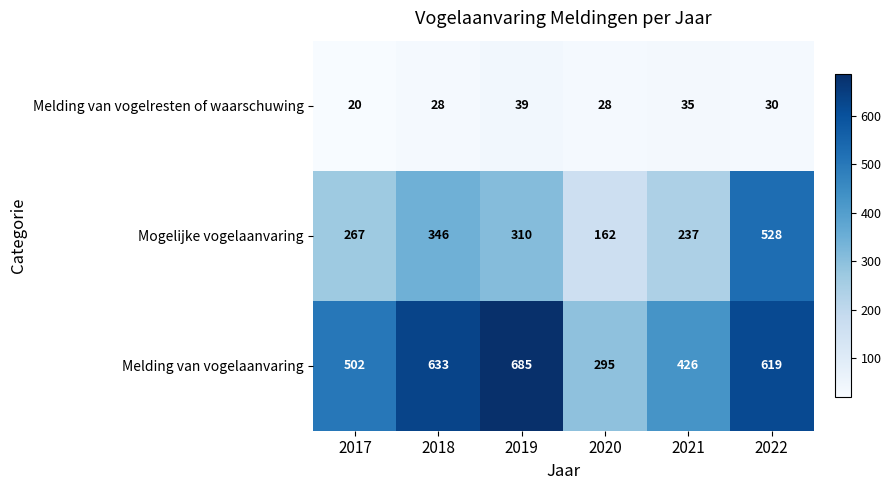

Which series has the largest total across all categories?

Melding van vogelaanvaring